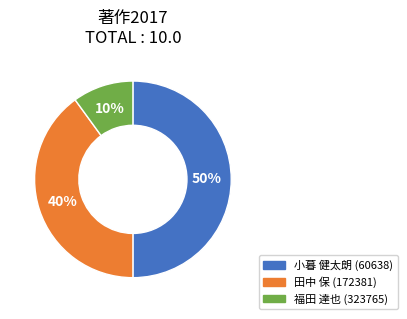

To the nearest percent, what percentage of the pie is 福田 達也 (323765)?

10%